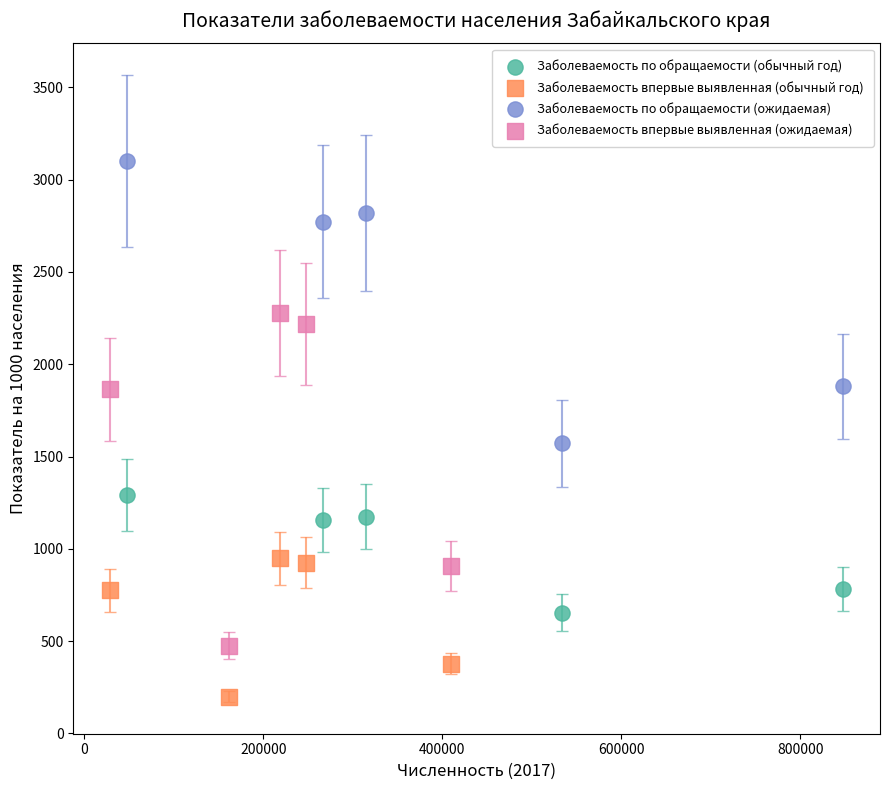

Which series contains the lowest Y value?

Заболеваемость впервые выявленная (обычный год)